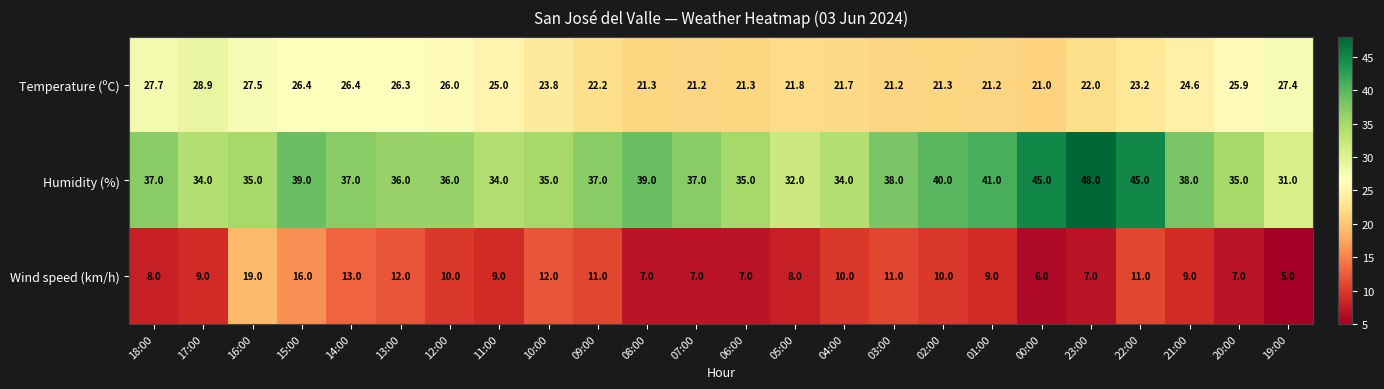

Which category has the lowest value in the Wind speed (km/h) series?

19:00